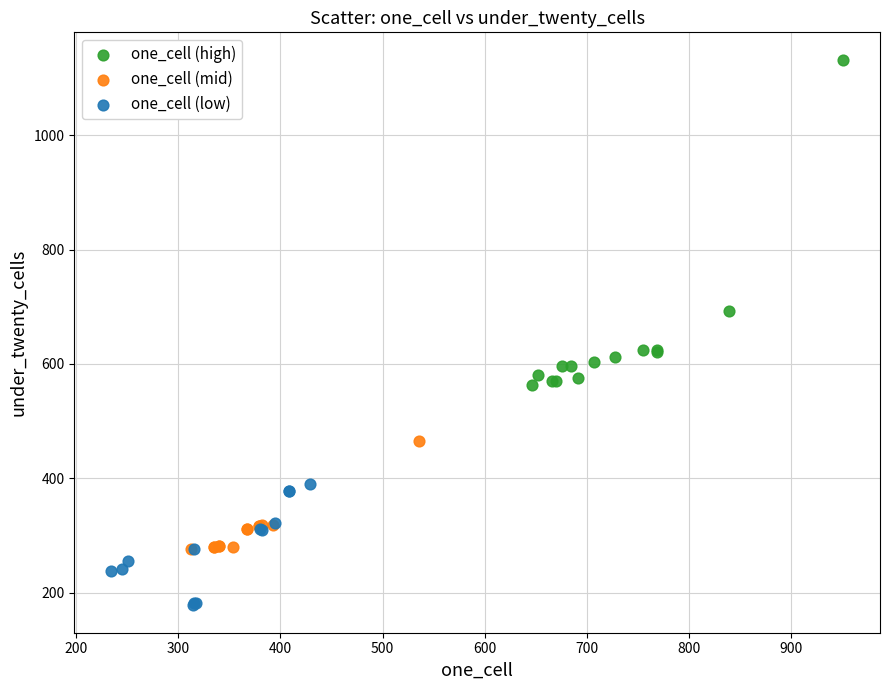

Which series contains the highest Y value?

one_cell (high)